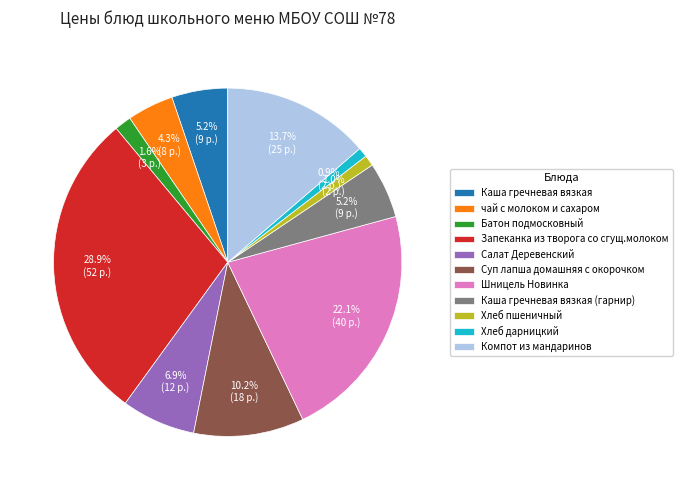

To the nearest percent, what is the difference between the largest and smallest slice percentages?

28%